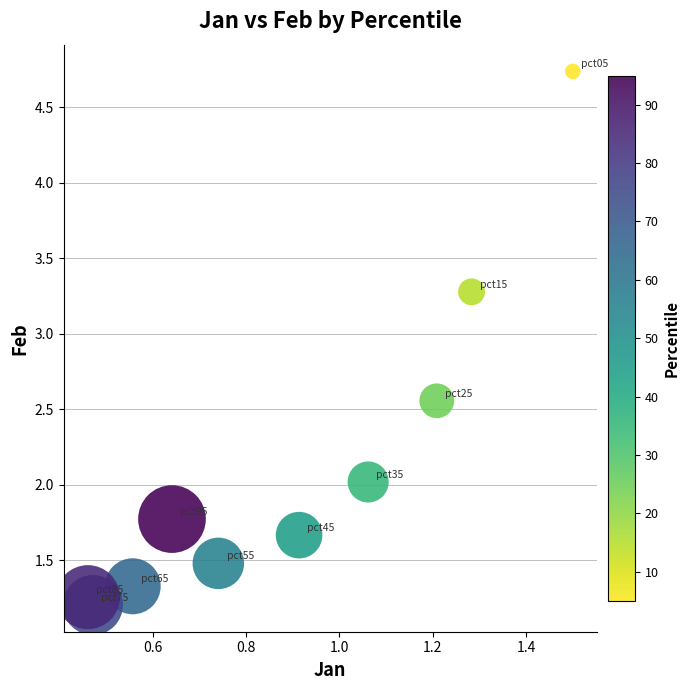

What is the range of X values (max minus min)?

1.0